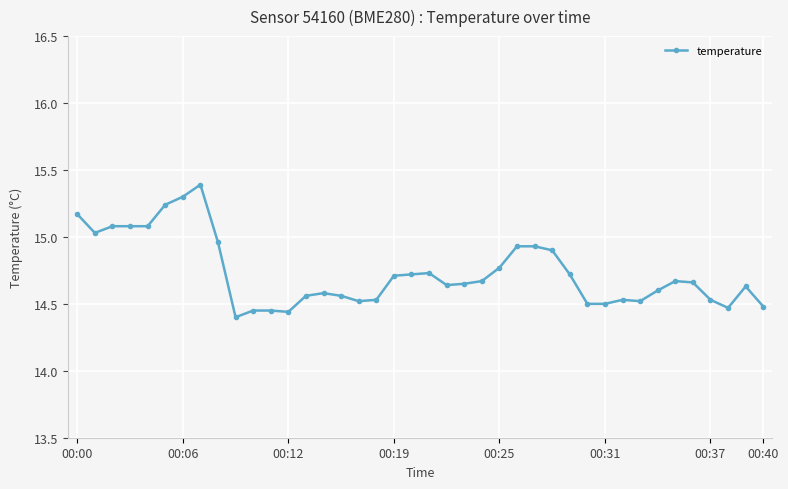

What is the difference between the maximum and minimum values?

1.0